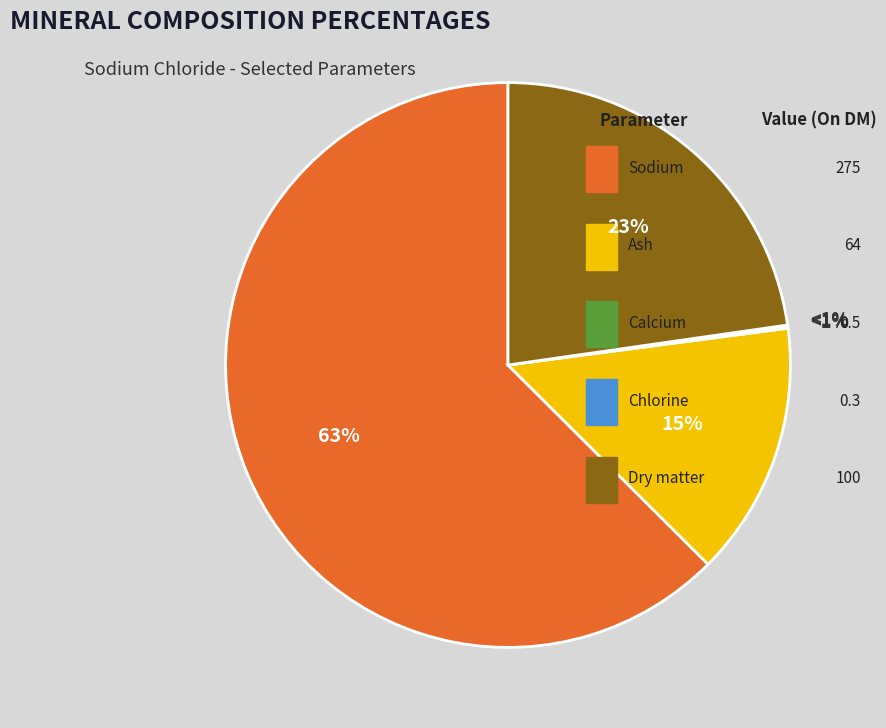

Which slice represents more than half of the pie?

Sodium